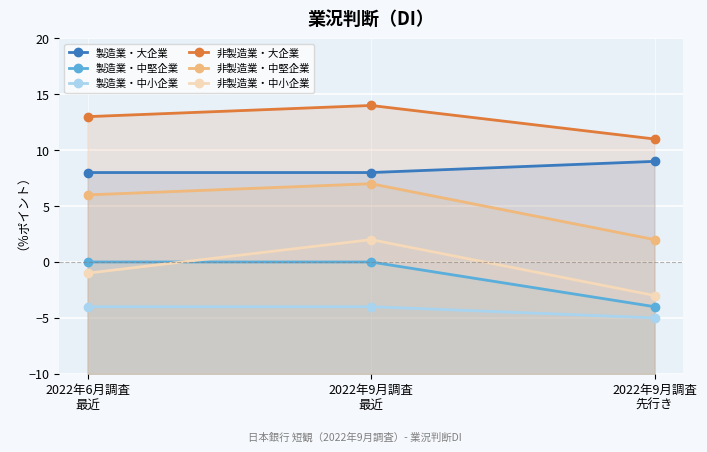

Rank the series by their maximum value, from highest to lowest.

非製造業・大企業, 製造業・大企業, 非製造業・中堅企業, 非製造業・中小企業, 製造業・中堅企業, 製造業・中小企業